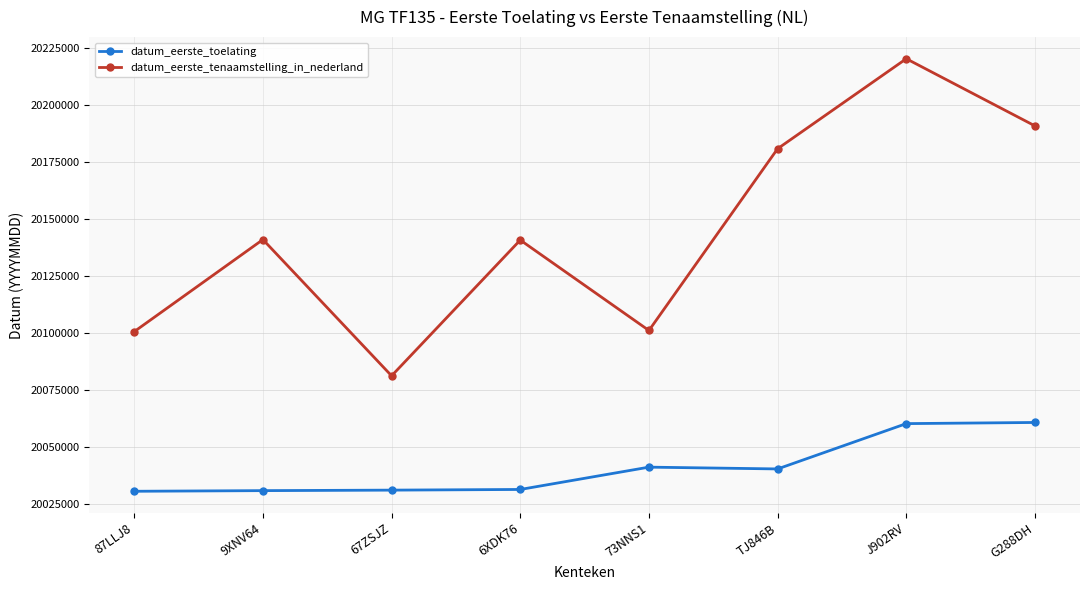

True or false: datum_eerste_tenaamstelling_in_nederland and datum_eerste_toelating cross at least once.

False